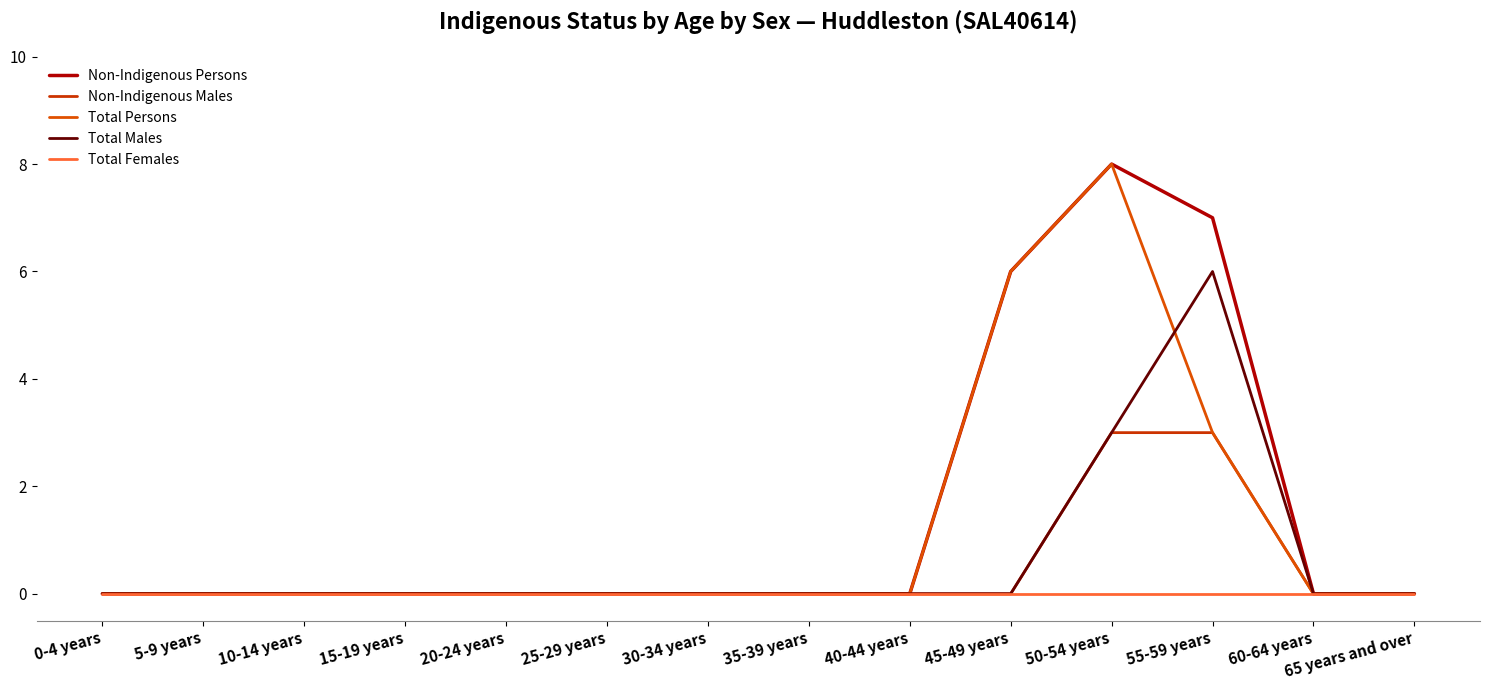

At which label is Total Males closest to 3?

50-54 years